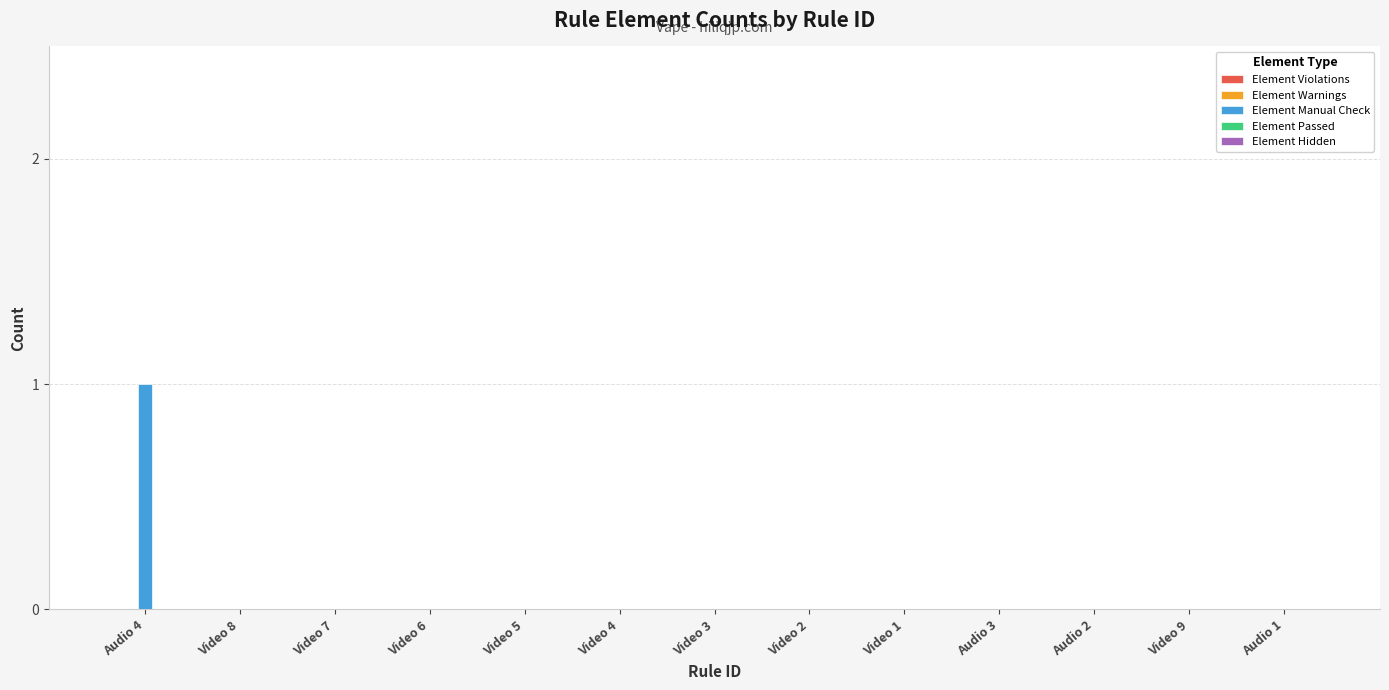

Is it true that the value at Video 7 is 0?

True